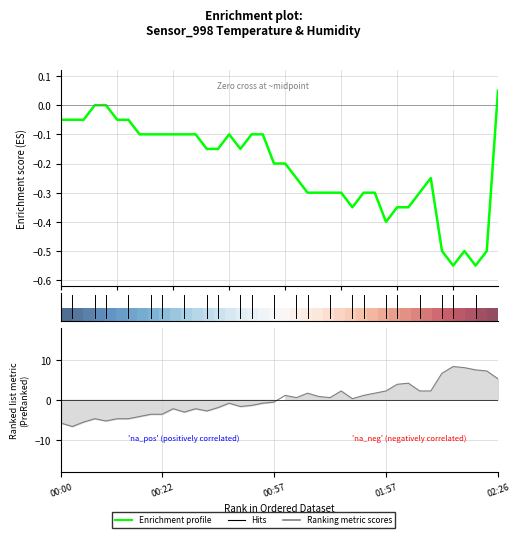

Is it true that Enrichment profile equals -0.1 at 00:22?

True